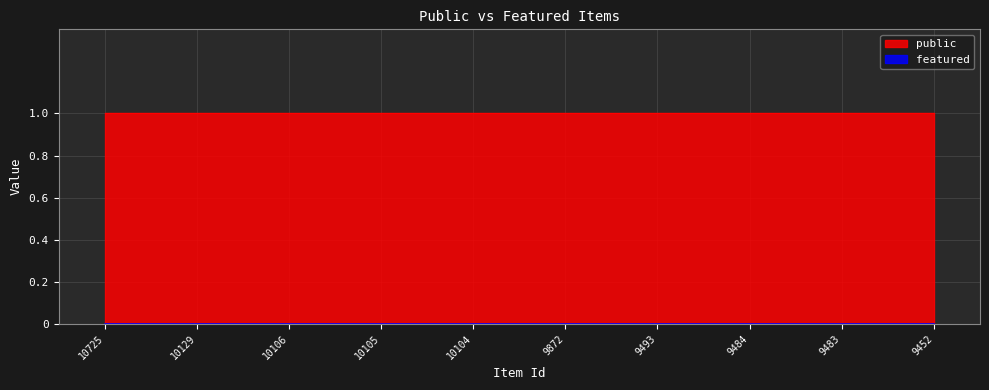

True or false: featured and public cross at least once.

False